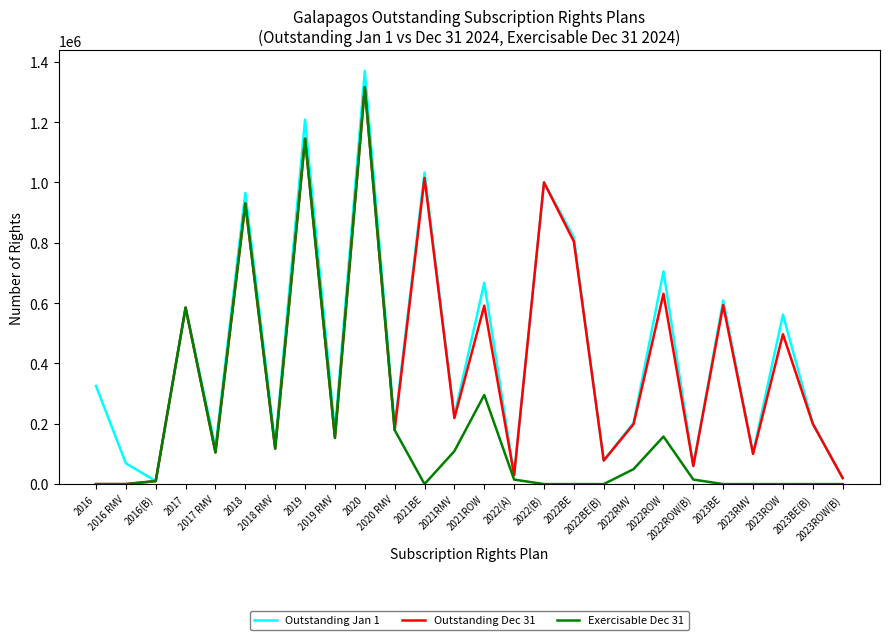

Count the number of categories in the chart.

26